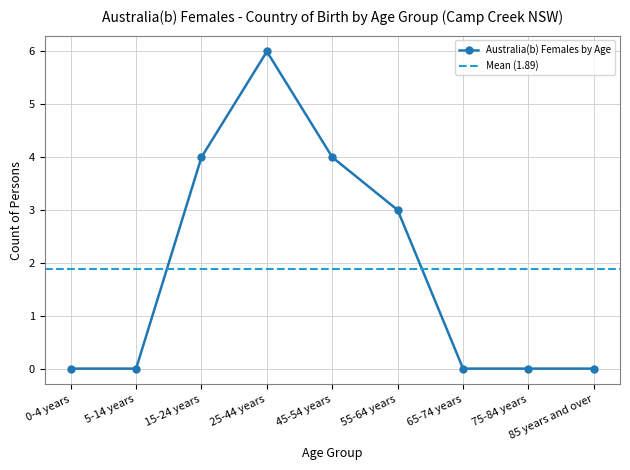

What position from the right is 45-54 years?

5